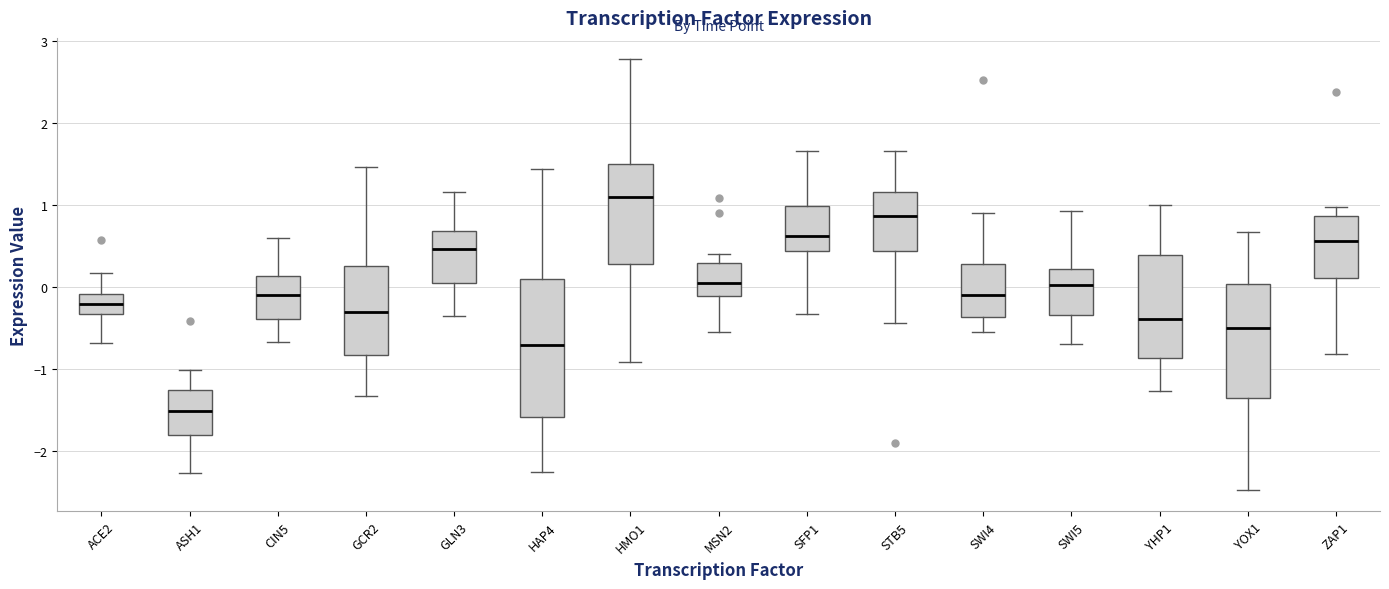

Where is the lower edge of the box for GCR2 on the y-axis? The values are not printed on the chart, so give them approximately, as read against the axis.

-0.8